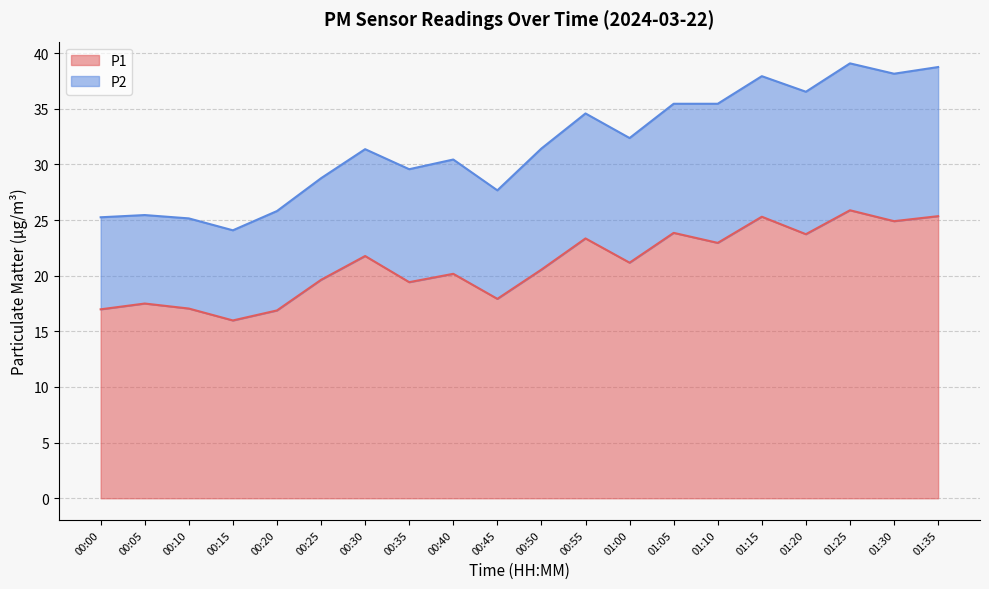

Reading right to left, extract all data points from this chart.

01:35=25.4	01:30=24.9	01:25=25.9	01:20=23.7	01:15=25.3	01:10=22.9	01:05=23.9	01:00=21.2	00:55=23.4	00:50=20.6	00:45=17.9	00:40=20.2	00:35=19.4	00:30=21.8	00:25=19.6	00:20=16.9	00:15=16.0	00:10=17.1	00:05=17.5	00:00=17.0